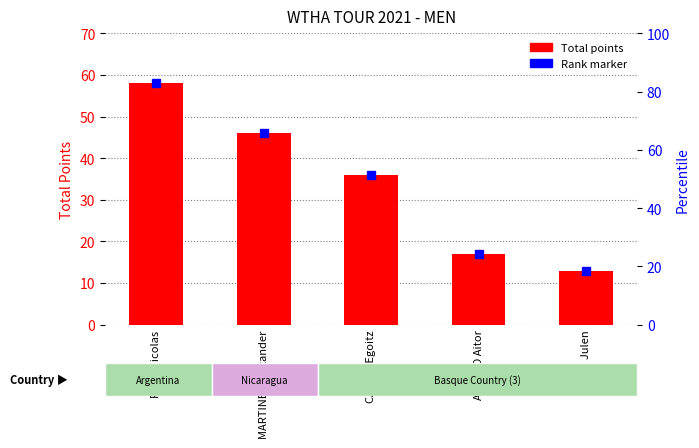

What is the sum of the values at MARTINEZ Alexander and ARMINO Aitor?

63